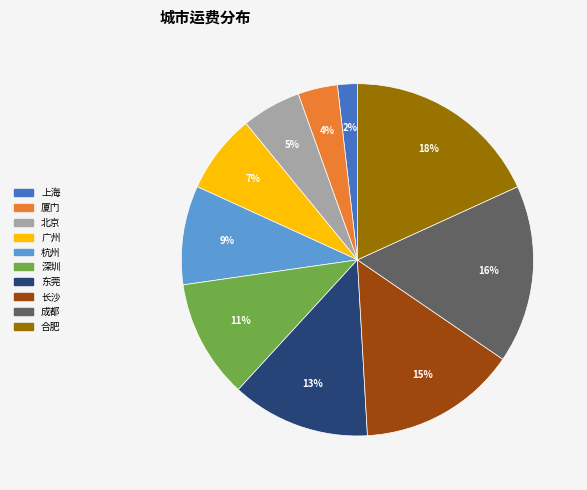

To the nearest percent, what percentage of the pie is 成都?

16%